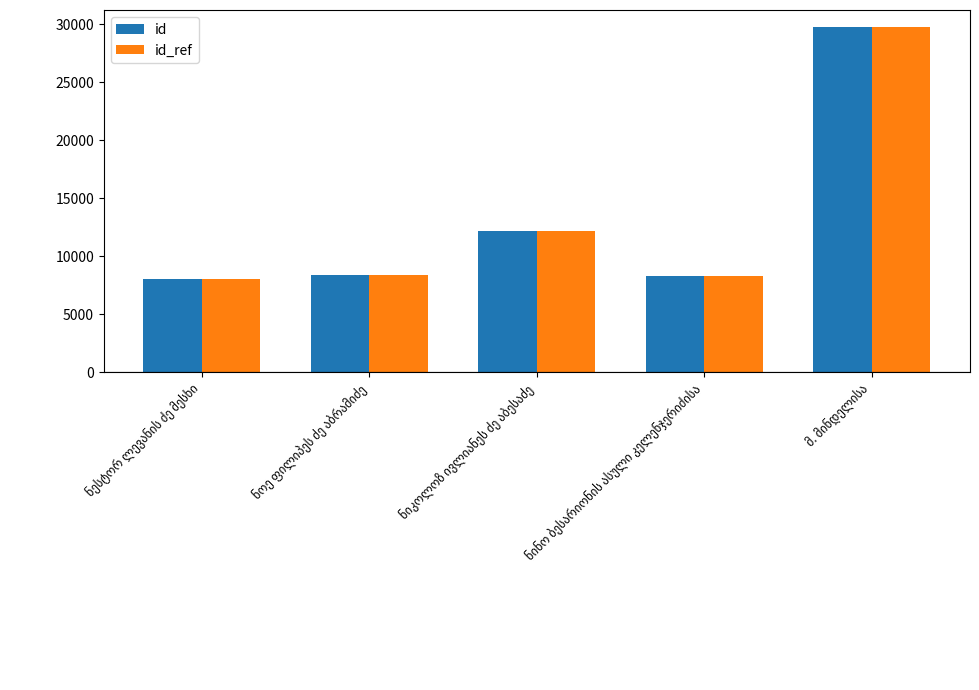

What is the difference between the maximum and minimum values in the id series?

21709